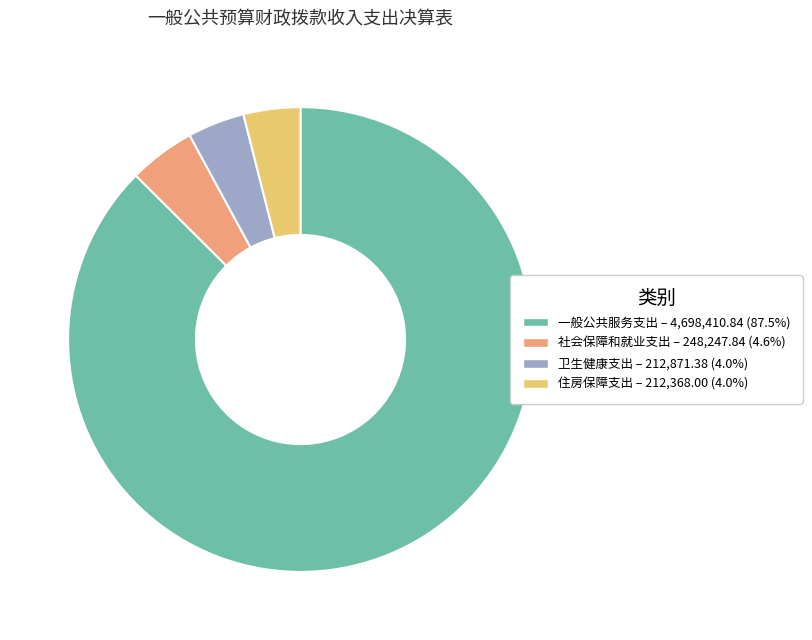

Do 社会保障和就业支出 and 卫生健康支出 together represent more than half of the pie?

No